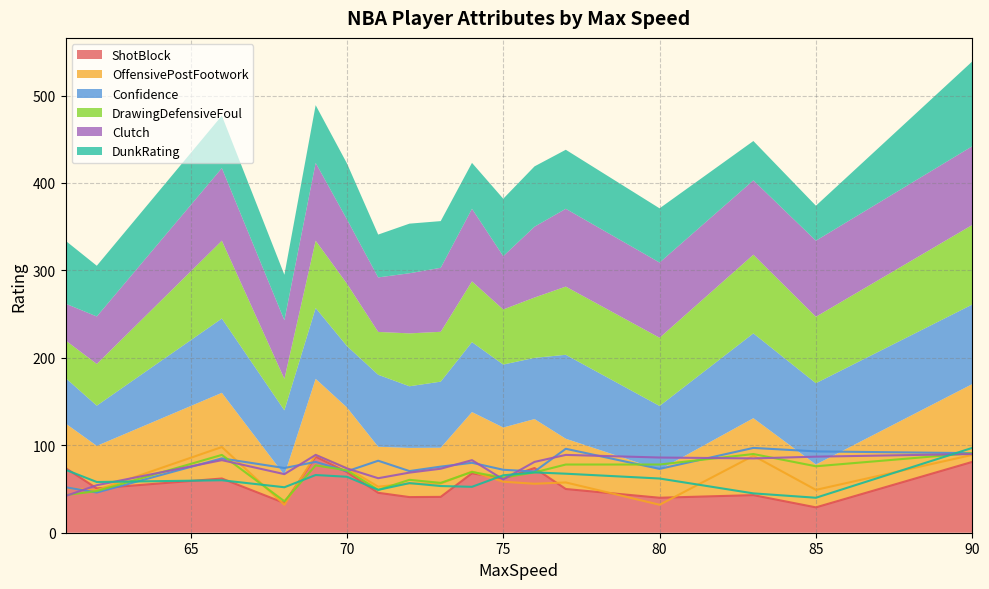

Does the chart display data point markers on the line(s)?

No